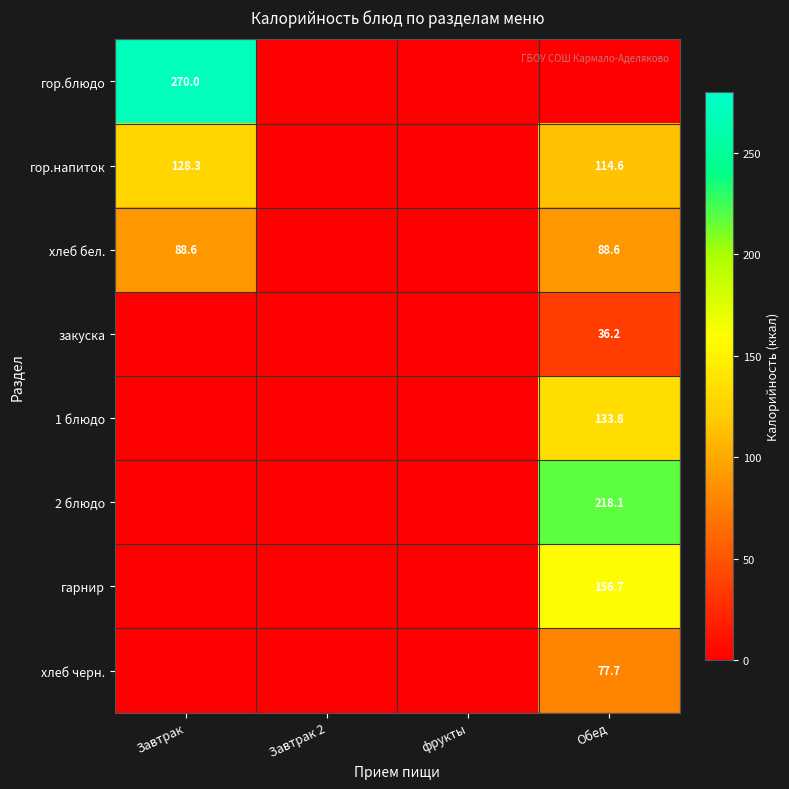

True or false: хлеб бел. has a value of 139.4 at Обед.

False